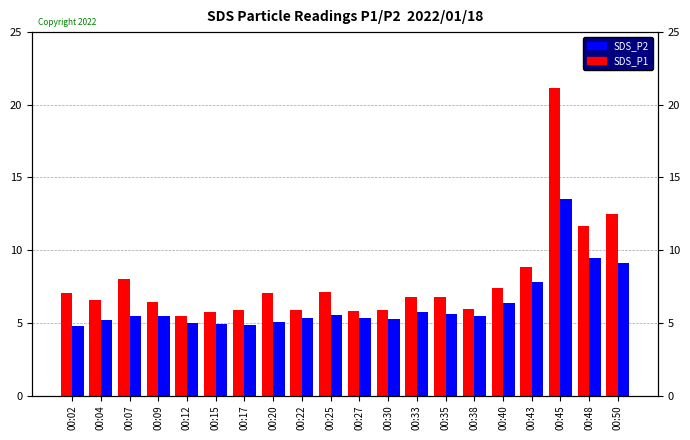

At which label does SDS_P1 reach its minimum?

00:12